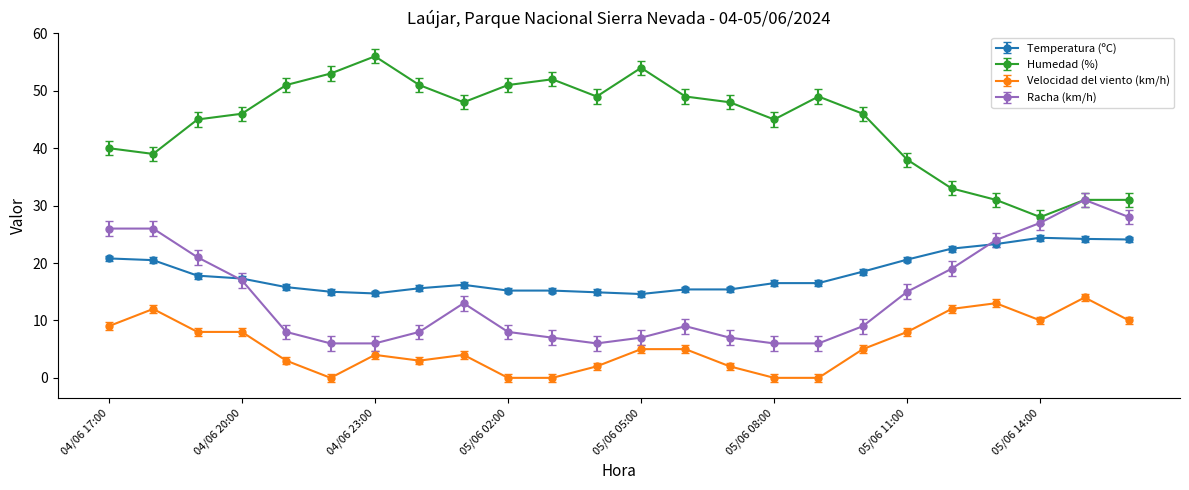

How many data points does each series have?

24